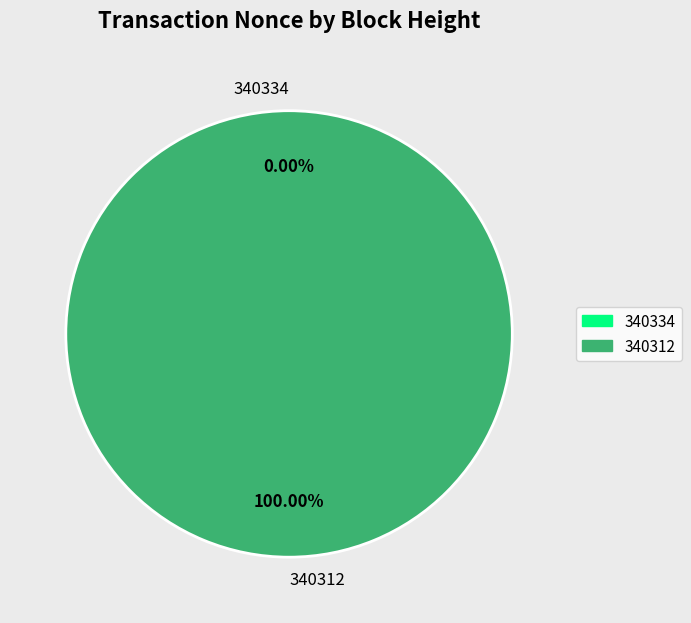

To the nearest percent, what is the difference between the 340334 and 340312 slice percentages?

100%